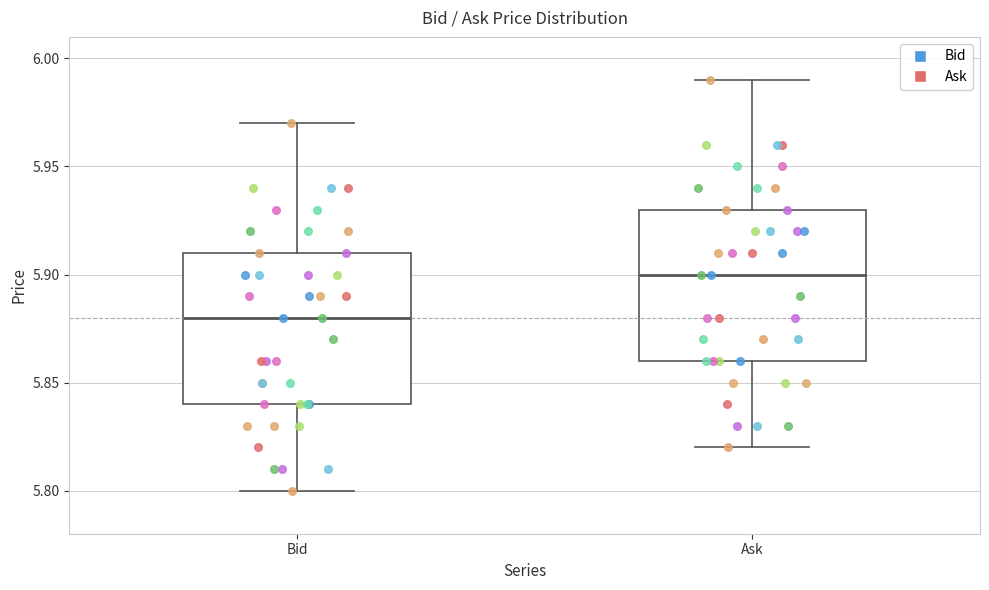

Reading left to right, transcribe this box plot: for each box, give where its median line is, the range the box spans, and where its two whiskers end, as read against the y-axis. The values are not printed on the chart, so give them approximately, as read against the axis.

Bid: median 5.88, box 5.84 to 5.91, whiskers 5.80 to 5.97
Ask: median 5.90, box 5.86 to 5.93, whiskers 5.82 to 5.99